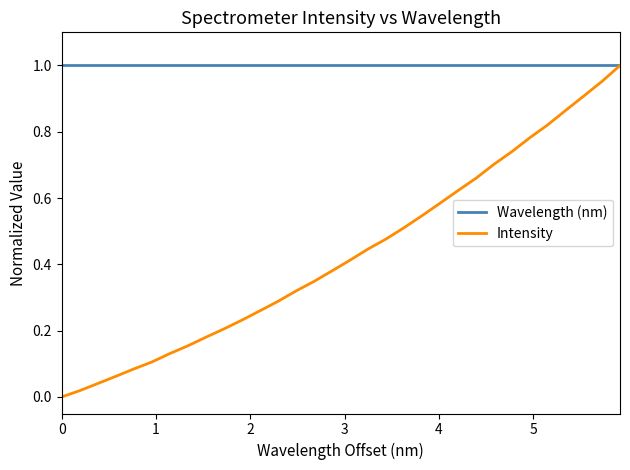

Rank the series by their average value, from lowest to highest.

Intensity, Wavelength (nm)